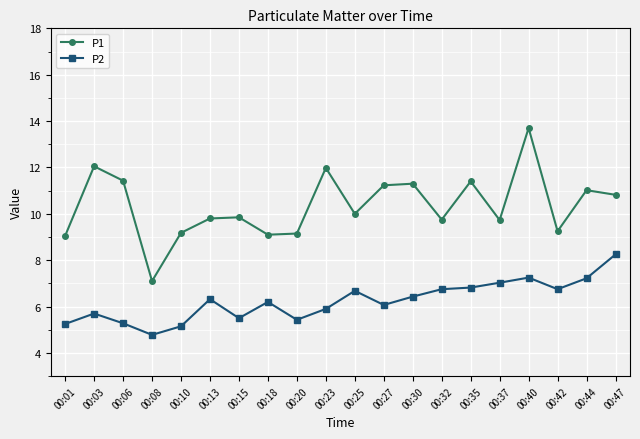

What is the value of the P2 point at the 10th from the left?

5.9